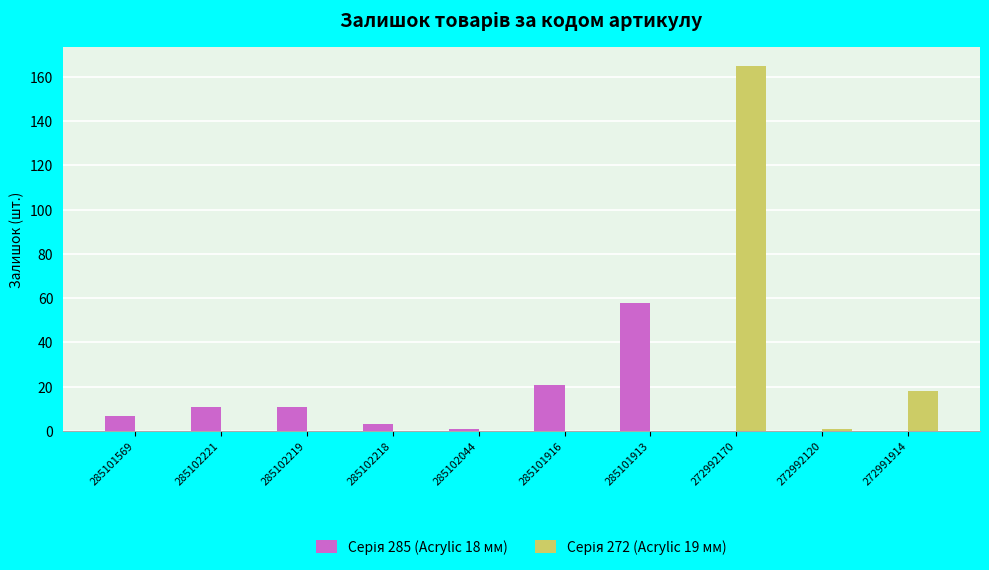

What is the maximum value shown in the chart?

165